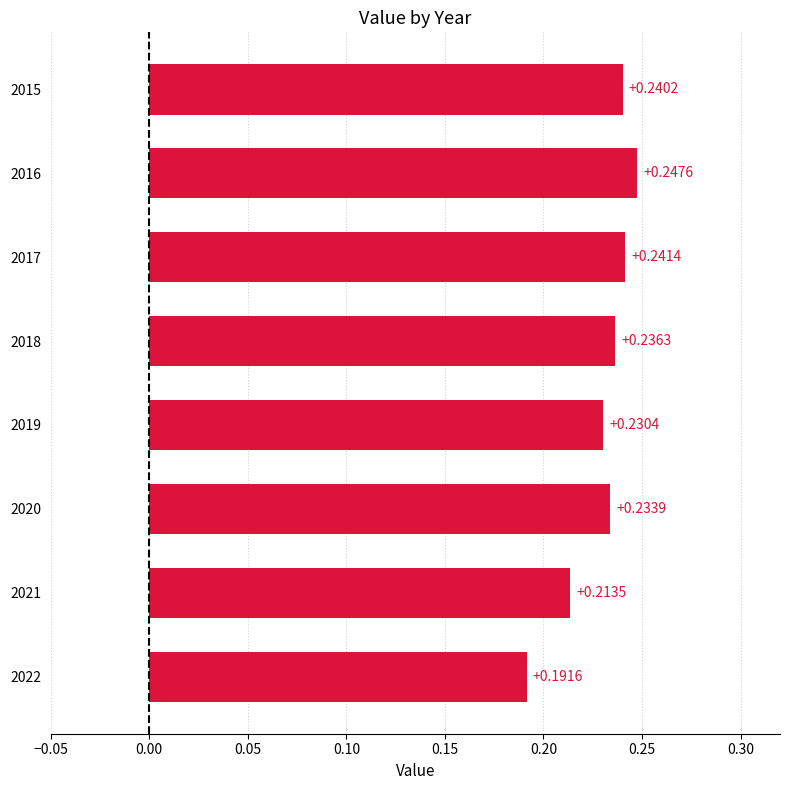

How many distinct data groups are displayed?

1